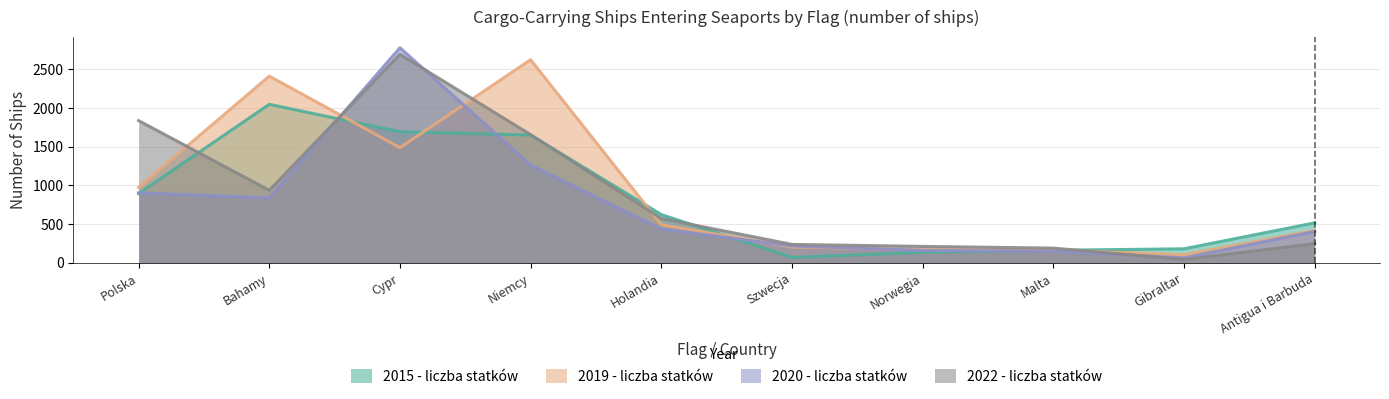

At which category is the sum across all series the highest?

Cypr